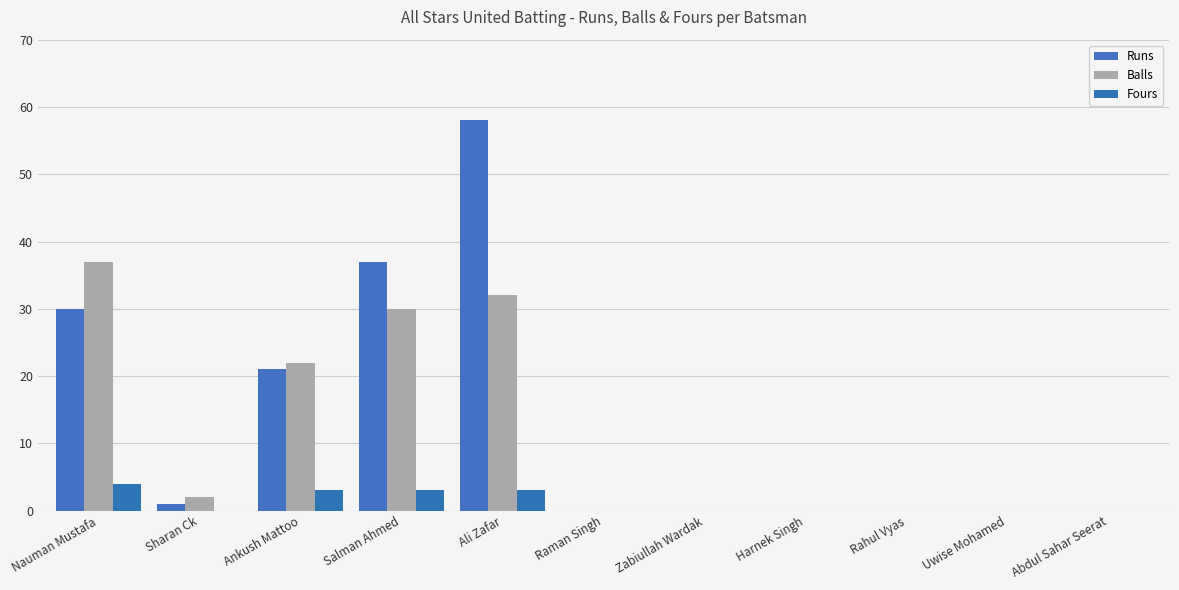

List the labels in order of Fours value, largest first.

Nauman Mustafa, Ankush Mattoo, Salman Ahmed, Ali Zafar, Sharan Ck, Raman Singh, Zabiullah Wardak, Harnek Singh, Rahul Vyas, Uwise Mohamed, Abdul Sahar Seerat